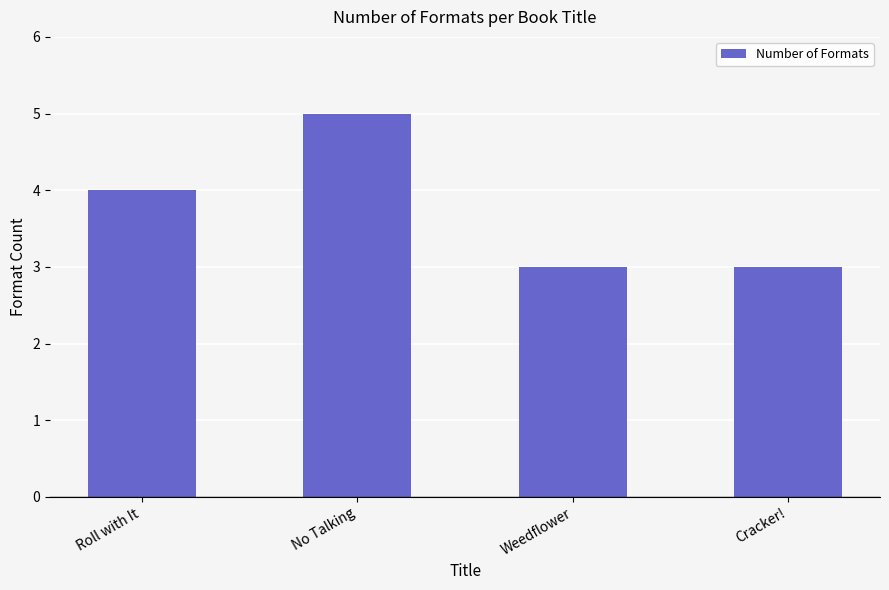

What is the sum of all values?

15